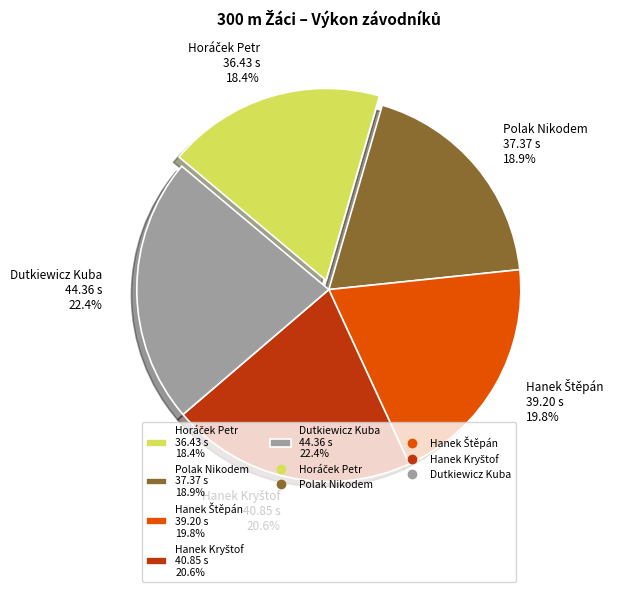

Is Dutkiewicz Kuba the majority of the pie?

No